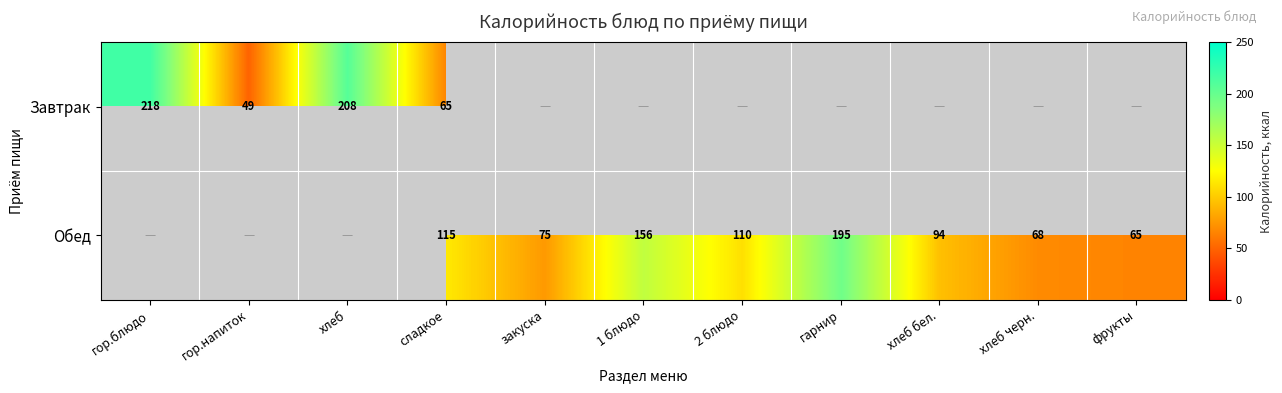

What is the difference between the Обед values at хлеб бел. and гарнир?

101